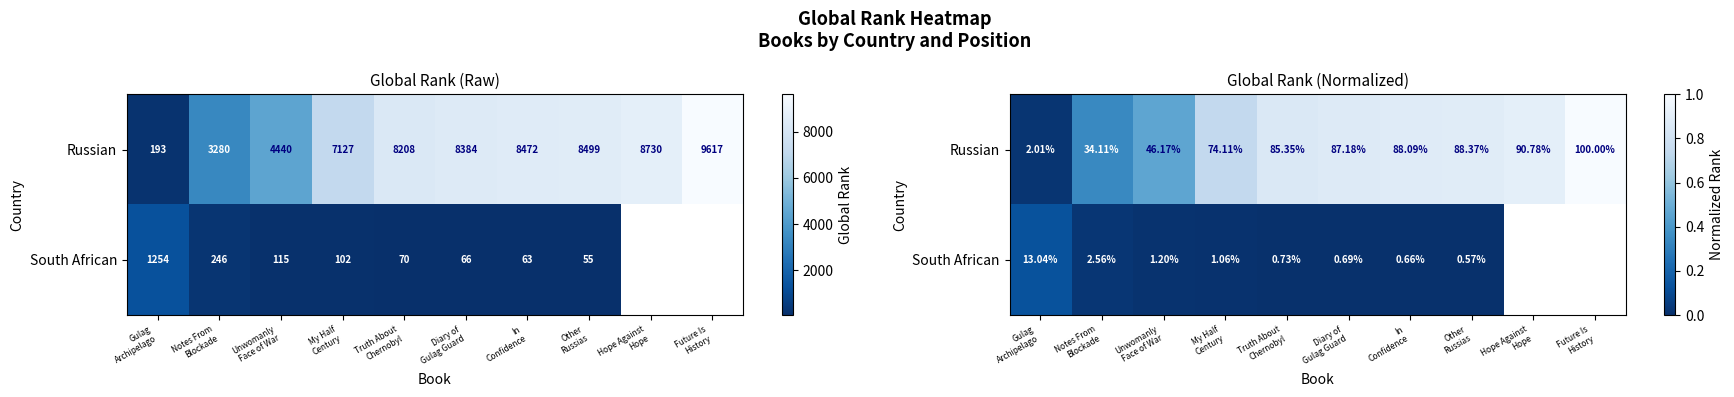

Which has a higher value, Diary of
Gulag Guard or Unwomanly
Face of War?

Diary of
Gulag Guard